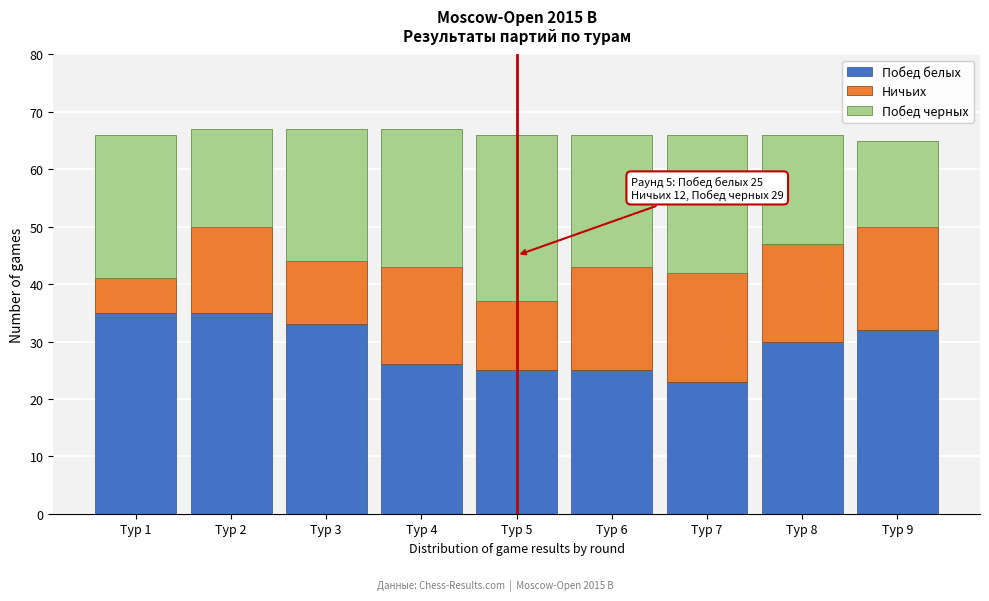

Reading left to right, list the values for the Побед белых series.

35	35	33	26	25	25	23	30	32